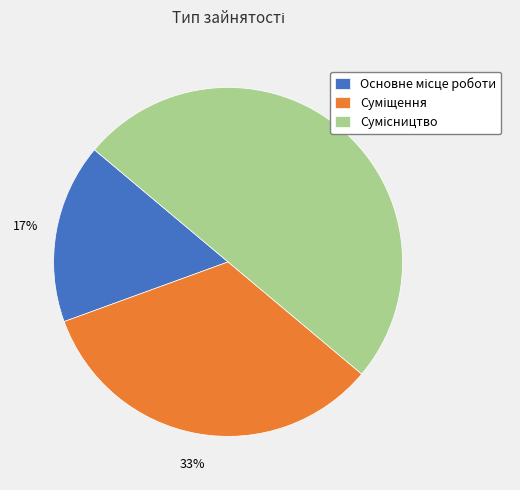

To the nearest percent, what is the average slice percentage?

33%